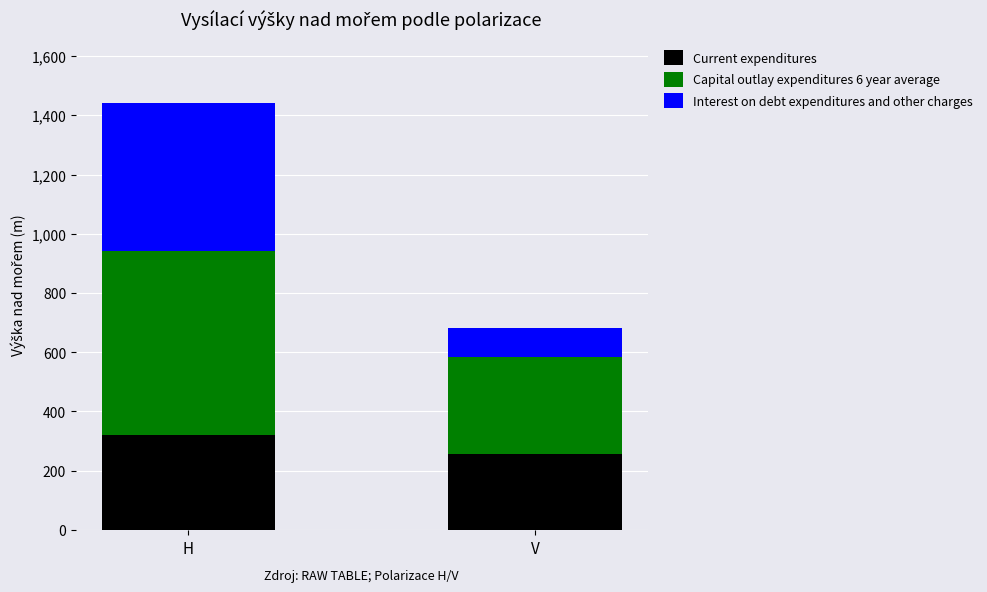

Reading left to right, what are the values for Current expenditures?

H=320	V=258